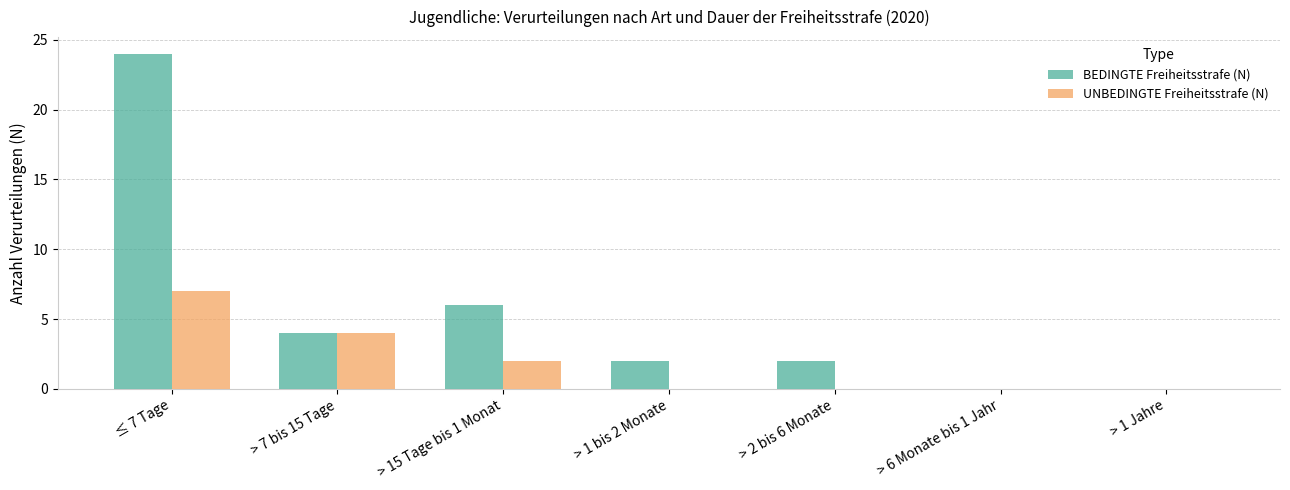

Is it true that UNBEDINGTE Freiheitsstrafe (N) equals 0 at > 1 bis 2 Monate?

True